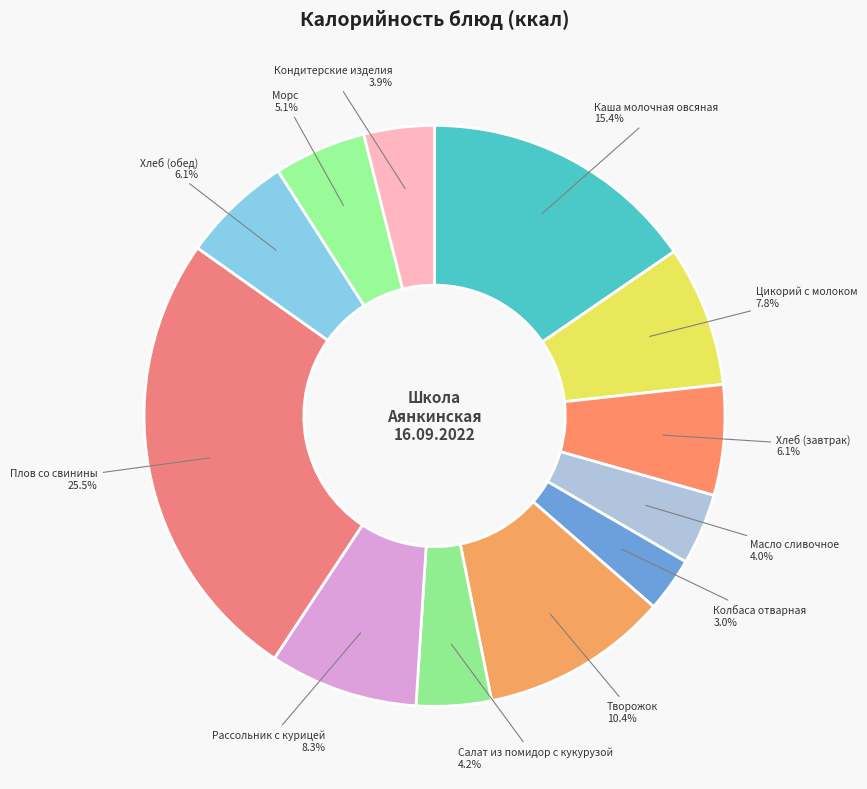

How many segments does this pie chart have?

12